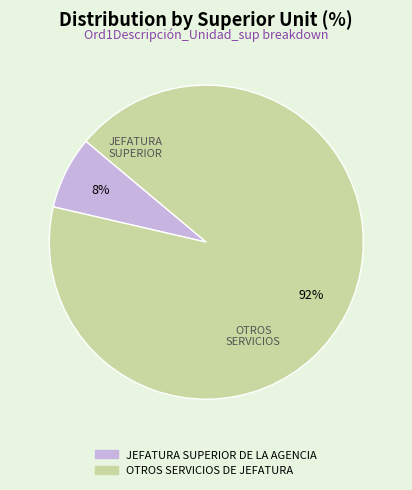

To the nearest percent, what is the combined percentage of OTROS SERVICIOS DE JEFATURA and JEFATURA SUPERIOR DE LA AGENCIA?

100%